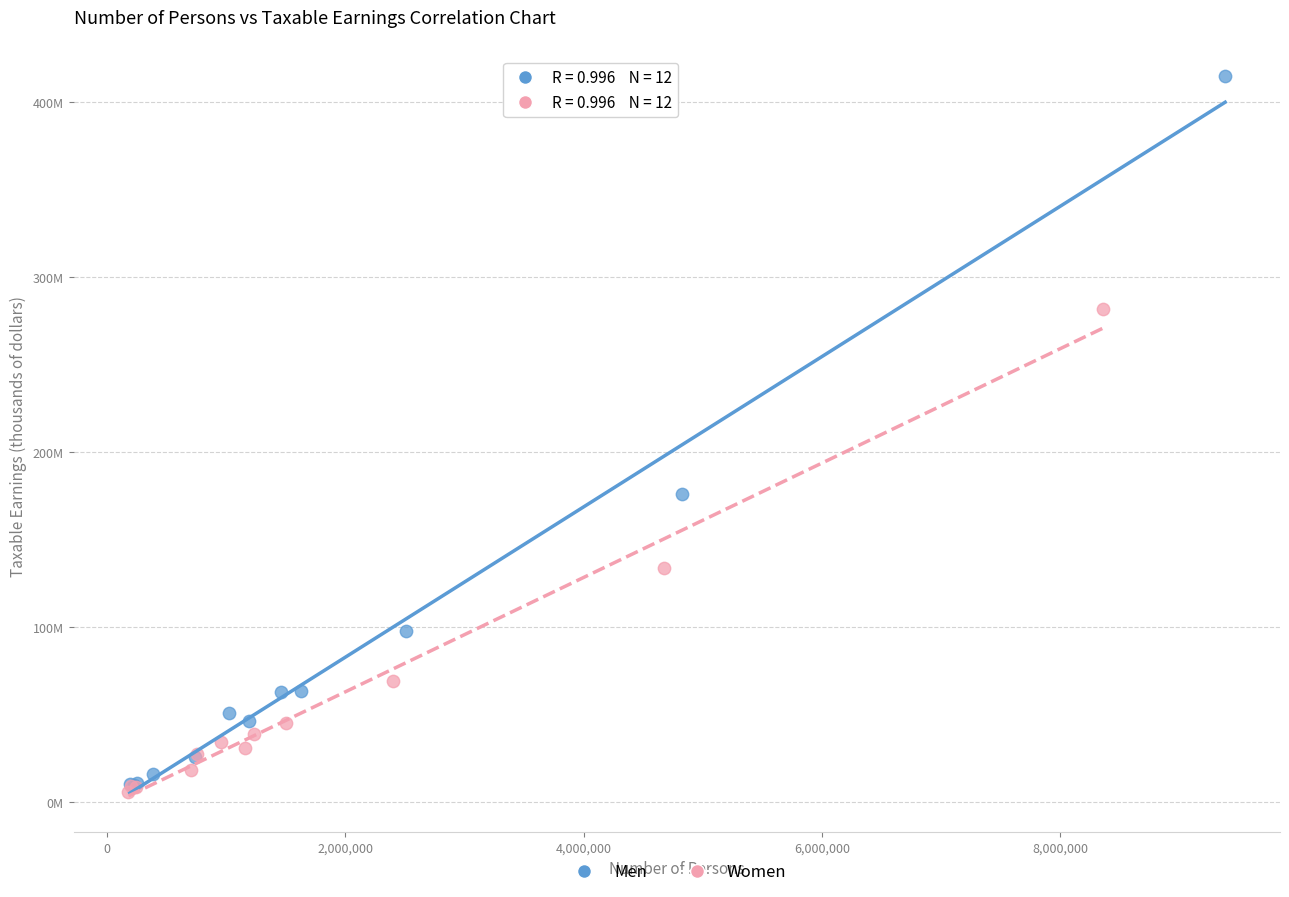

What are all the series names shown in the legend?

Men, Women